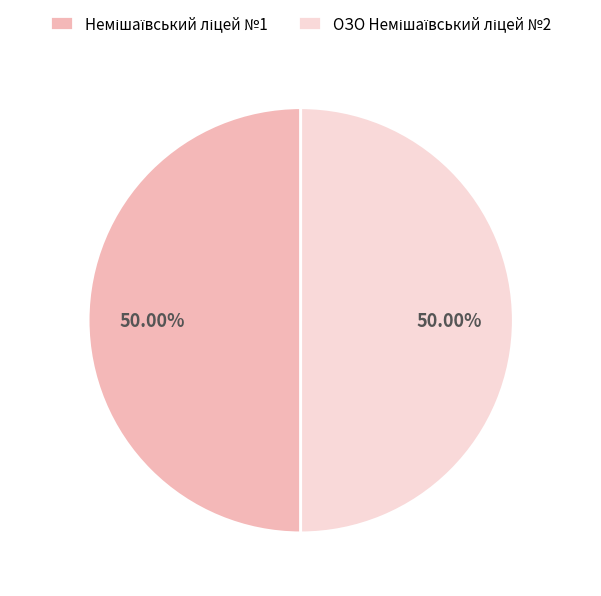

Approximately how many times larger is the value at ОЗО Немішаївський ліцей №2 compared to Немішаївський ліцей №1?

1.0